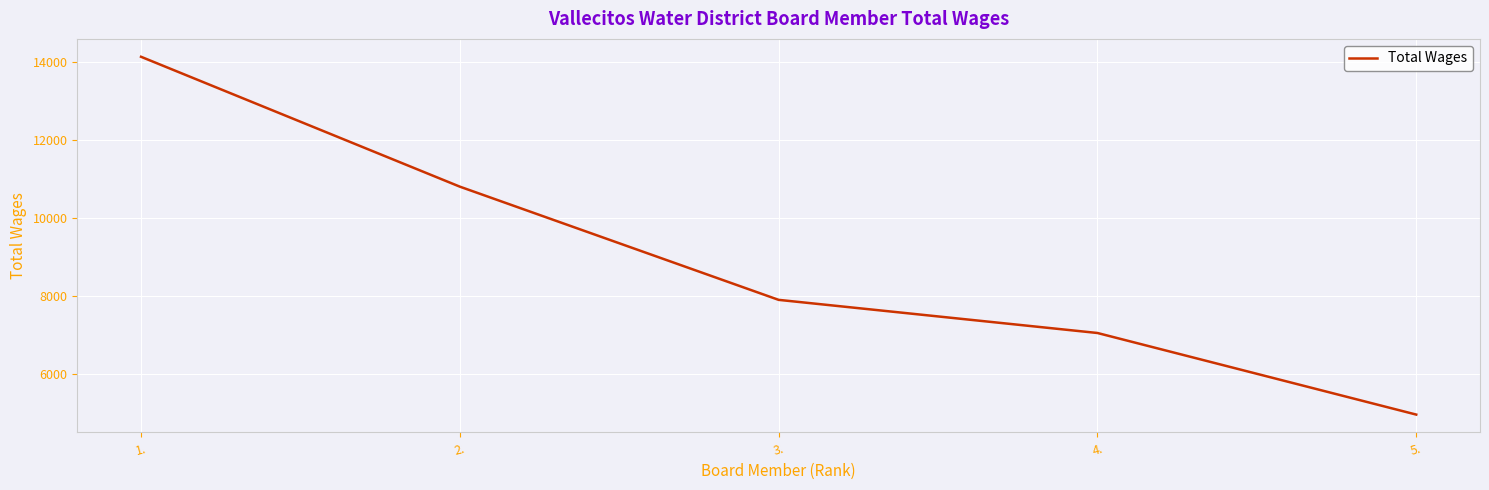

Reading left to right, transcribe all the data shown in this chart.

1.=14138	2.=10802	3.=7894	4.=7043	5.=4947